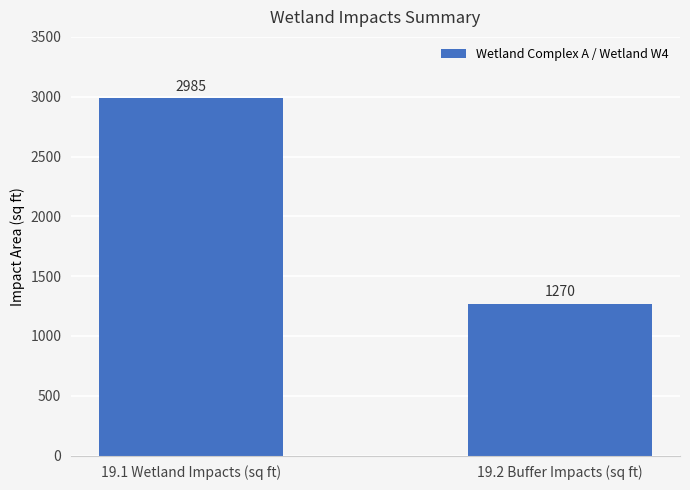

Reading left to right, extract all data points from this chart.

2985	1270